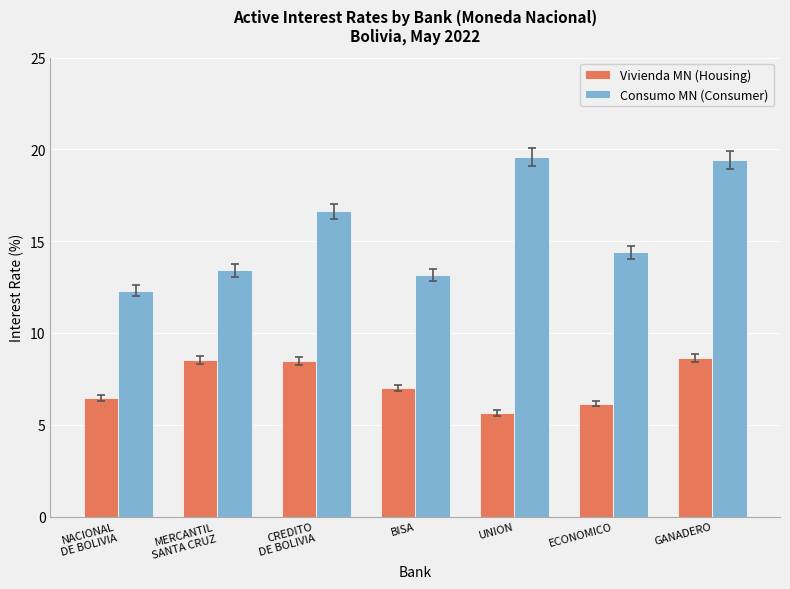

What is the maximum value for Vivienda MN (Housing)?

8.7